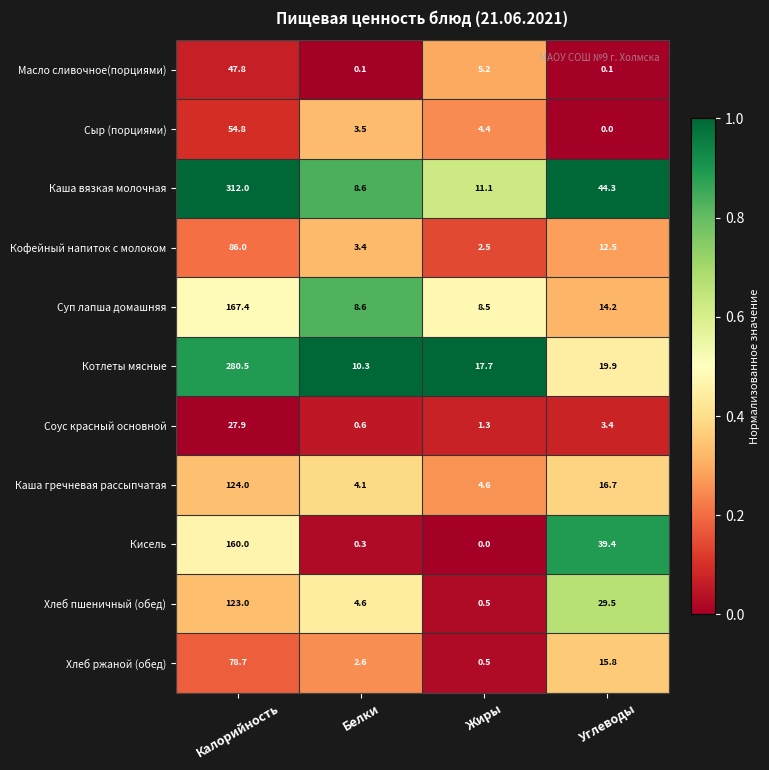

What is the difference between the highest and lowest values at Белки?

10.2